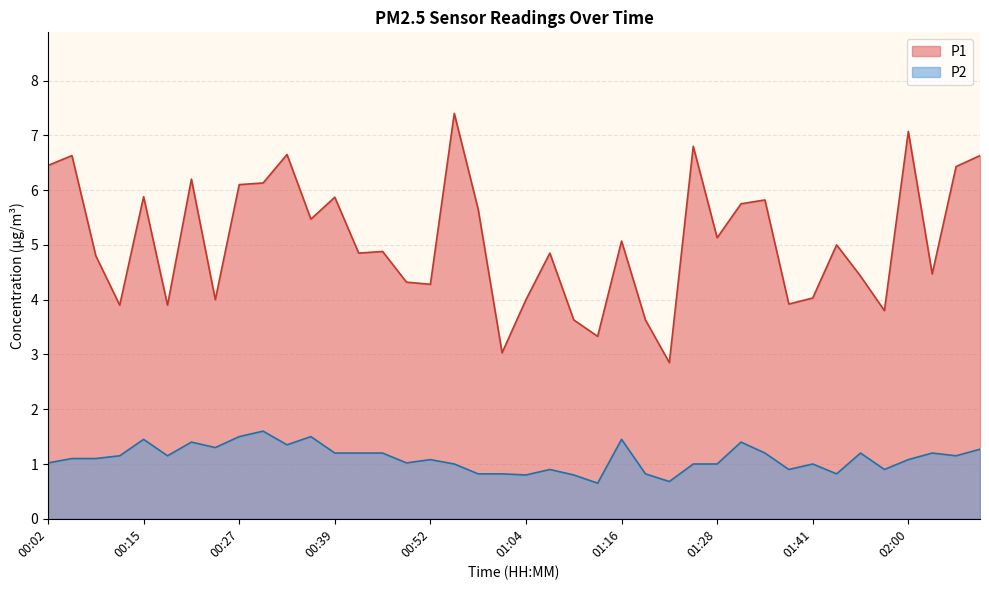

At which category does P2 reach its first local valley?

00:18